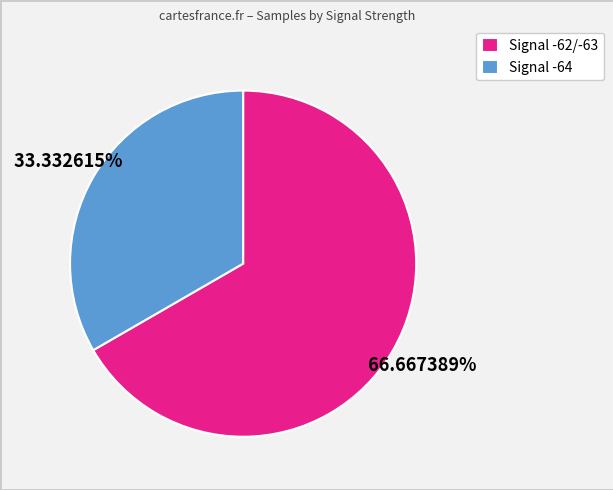

Do Signal -64 and Signal -62/-63 together represent more than half of the pie?

Yes